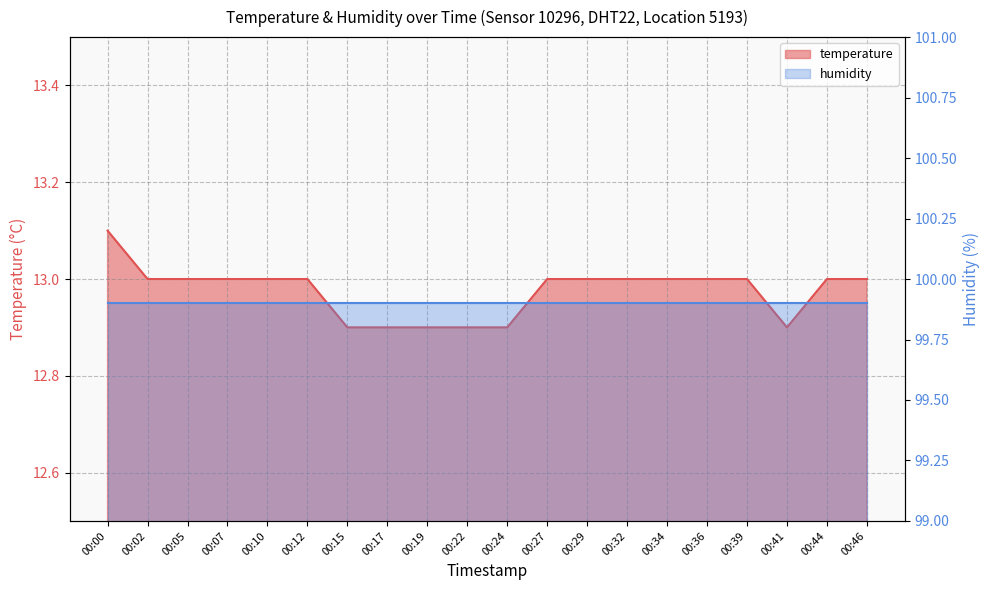

How many interior local valleys (lower than both neighbors) does the data have?

1